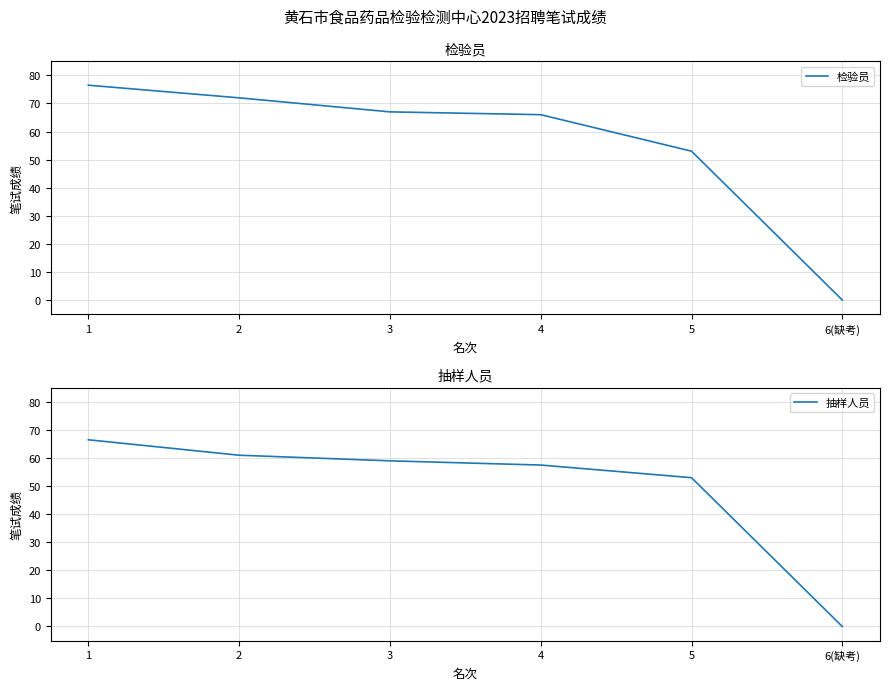

Is it true that 抽样人员 equals 94.6 at 3?

False